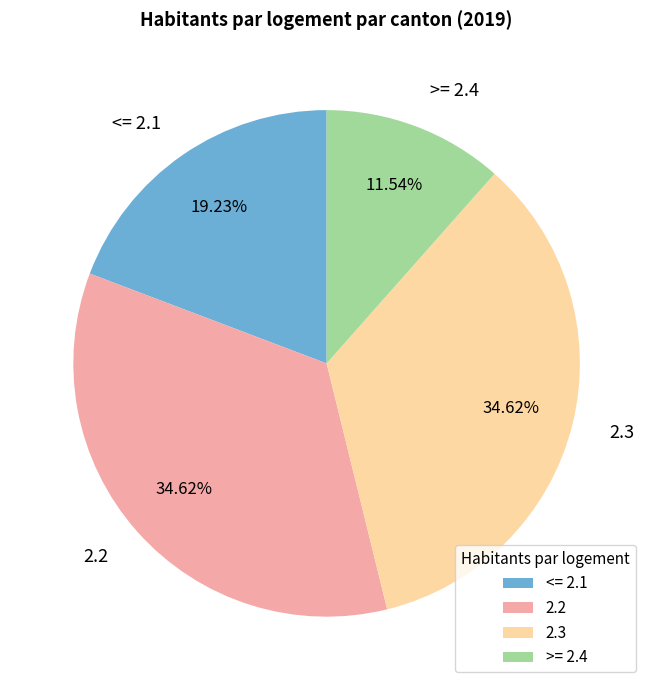

Is the sum of <= 2.1 and 2.2 greater than half?

Yes